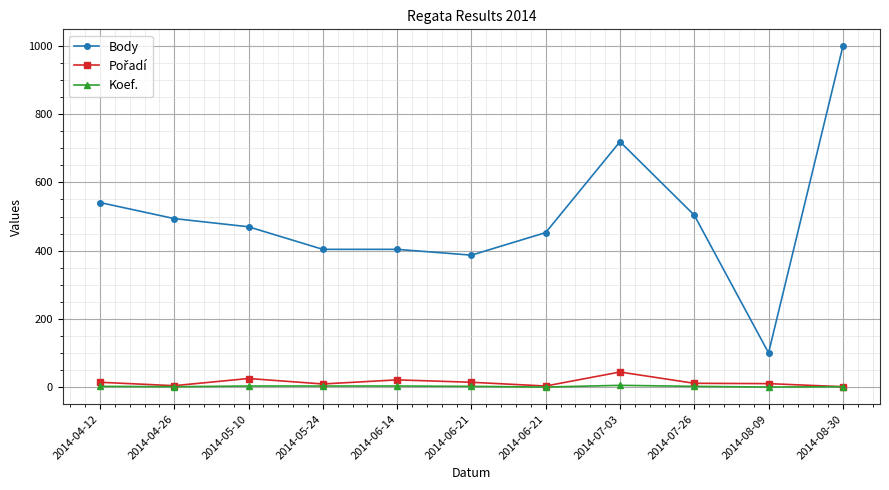

At which category is the sum across all series the highest?

2014-08-30